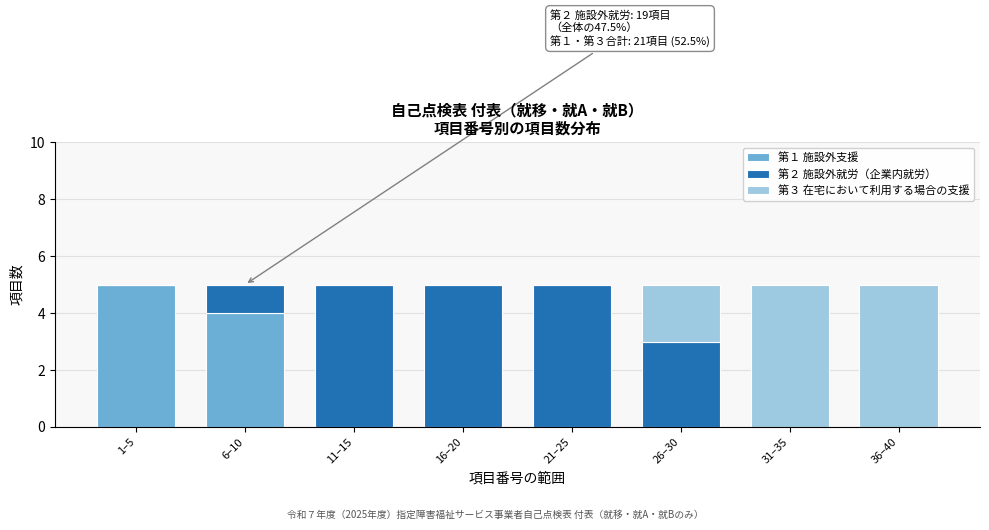

Reading left to right, transcribe the values for 第１ 施設外支援.

1–5=5	6–10=4	11–15=0	16–20=0	21–25=0	26–30=0	31–35=0	36–40=0